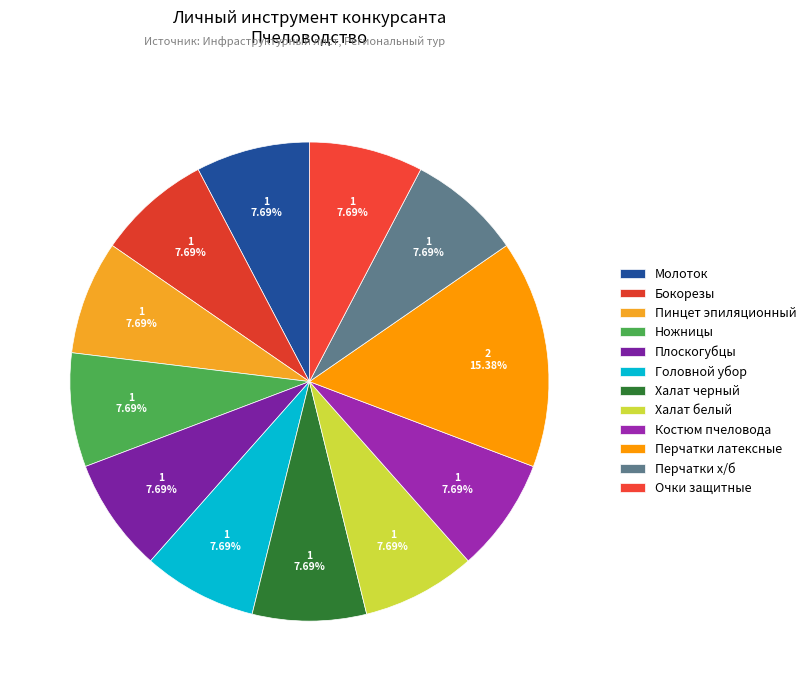

Is it true that Халат белый is 22% of the pie?

False